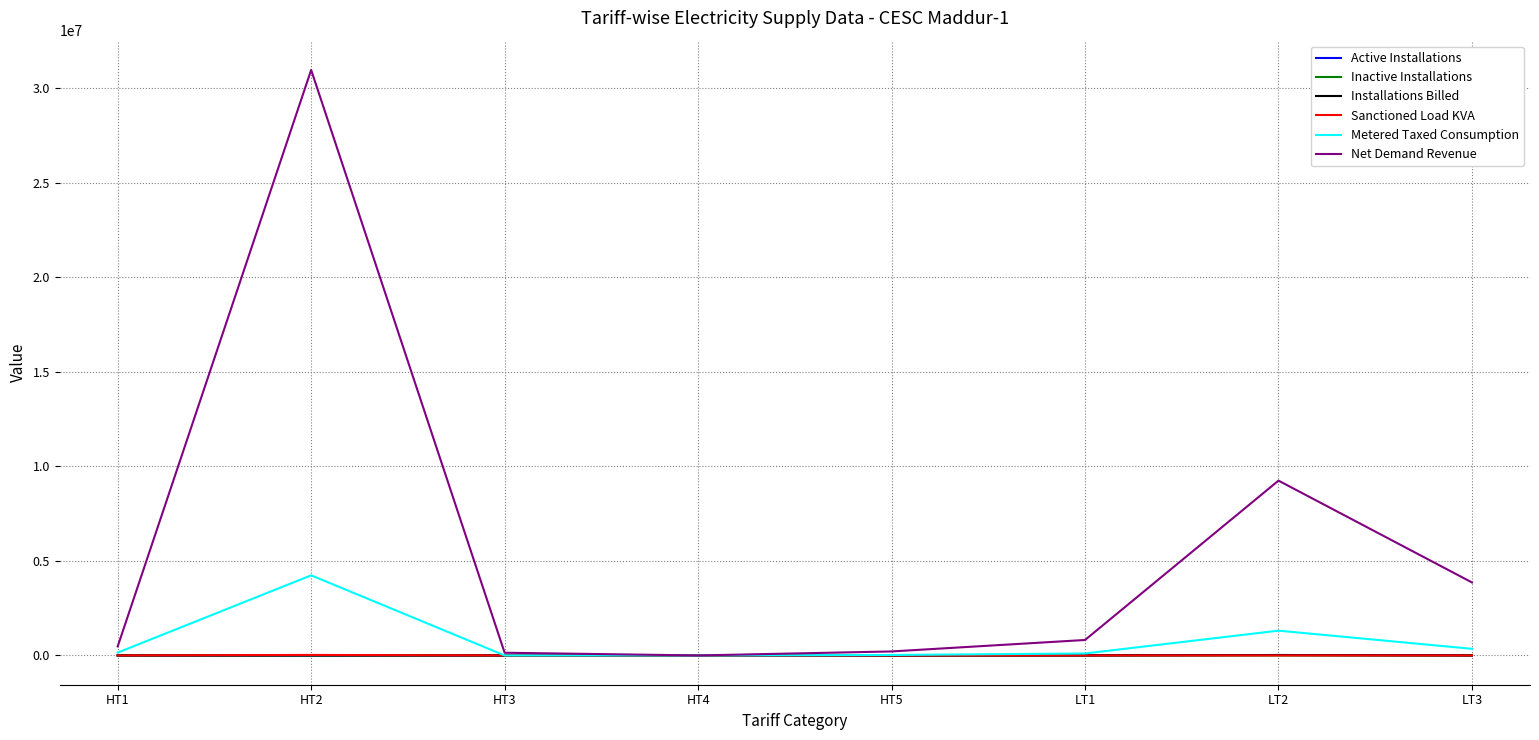

Where is Metered Taxed Consumption nearest to the value 2119141?

LT2